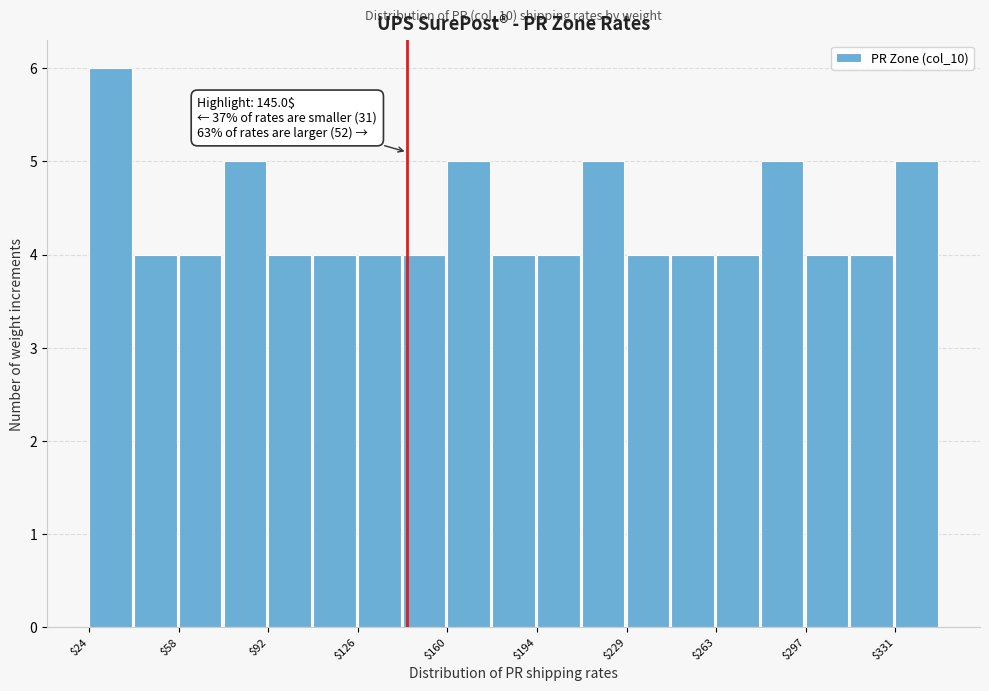

Around what value on the x-axis is the tallest bar? Give the approximate position of its centre, as read against the axis.

30